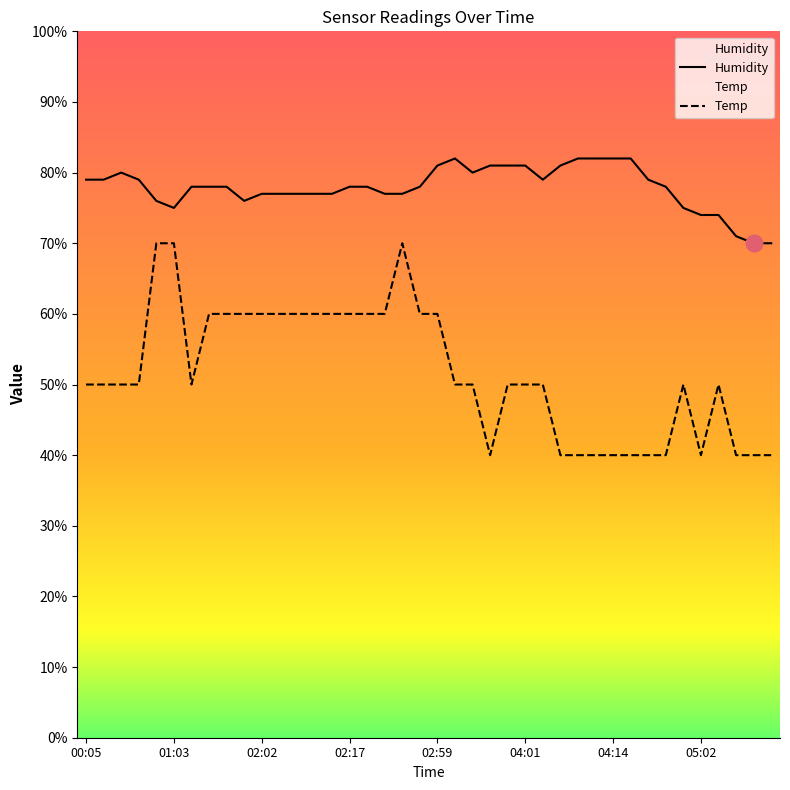

What is the approximate value of Humidity at 02:33?

78.0